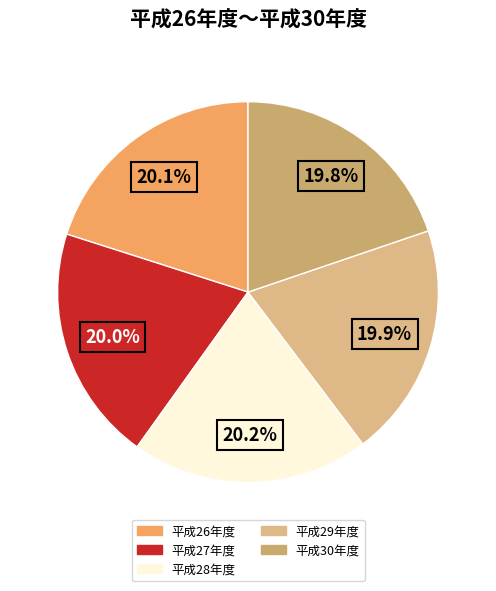

Which category has the biggest portion of the pie?

平成28年度